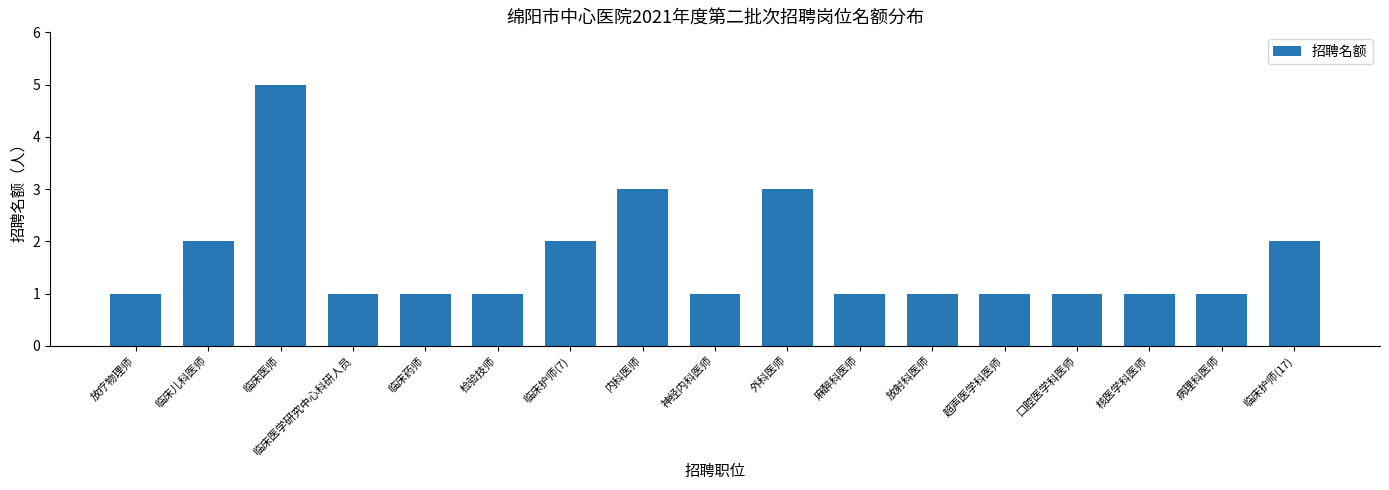

Is it true that the value at 临床医学研究中心科研人员 is 1?

True